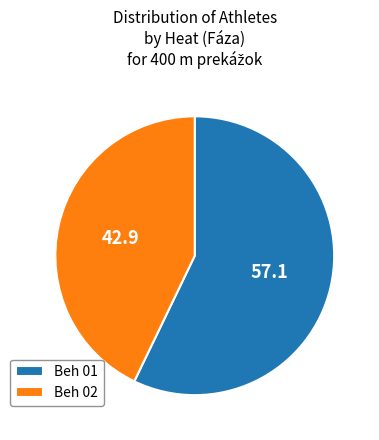

Between Beh 01 and Beh 02, which is larger?

Beh 01